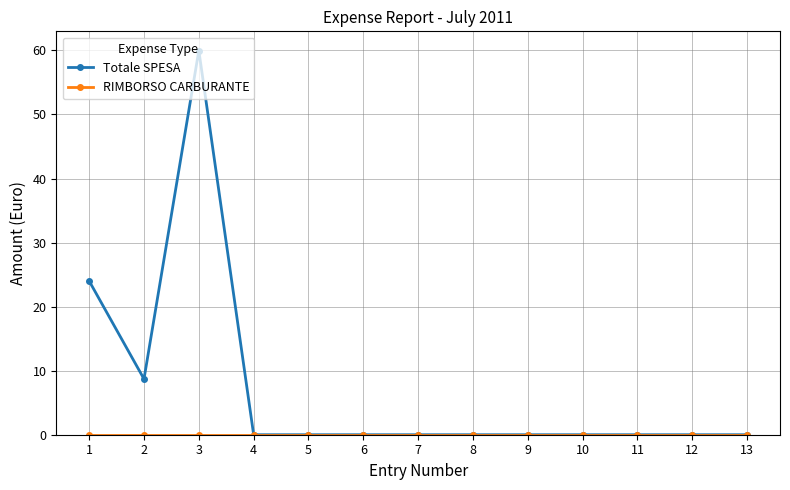

Which series has the widest spread of values?

Totale SPESA